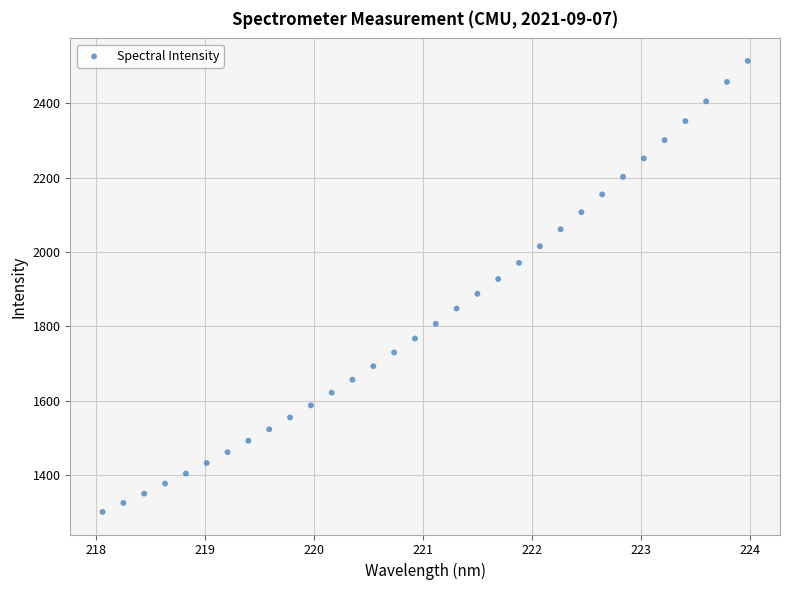

What is the range of Y values (max minus min)?

1213.6